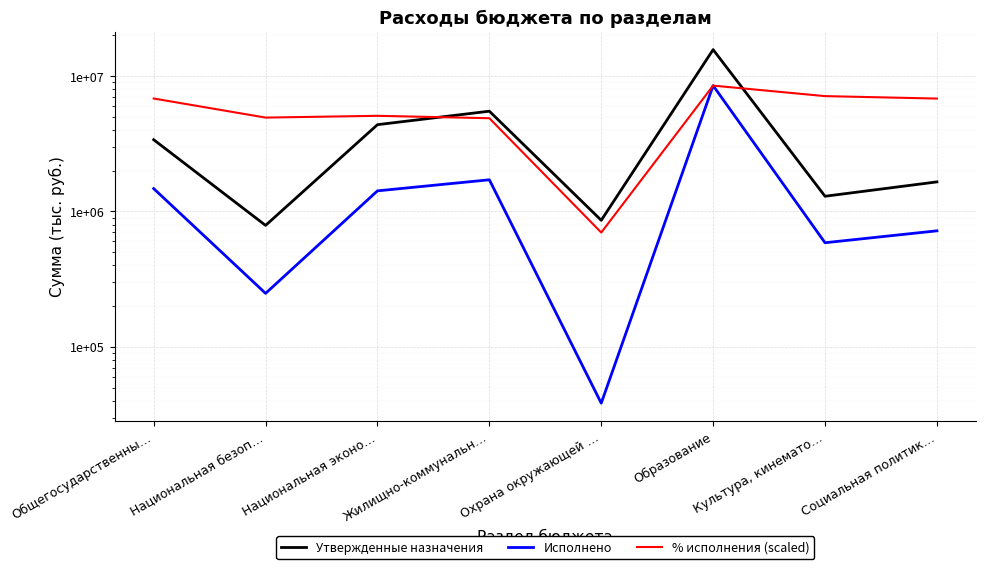

Does the chart display data point markers on the line(s)?

No